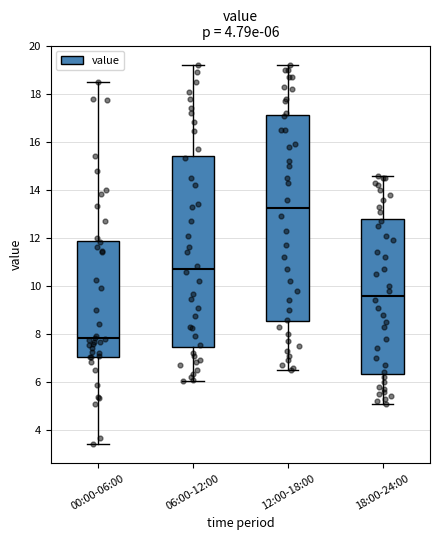

Comparing the boxes themselves (not the whiskers), which one is the tallest?

12:00-18:00